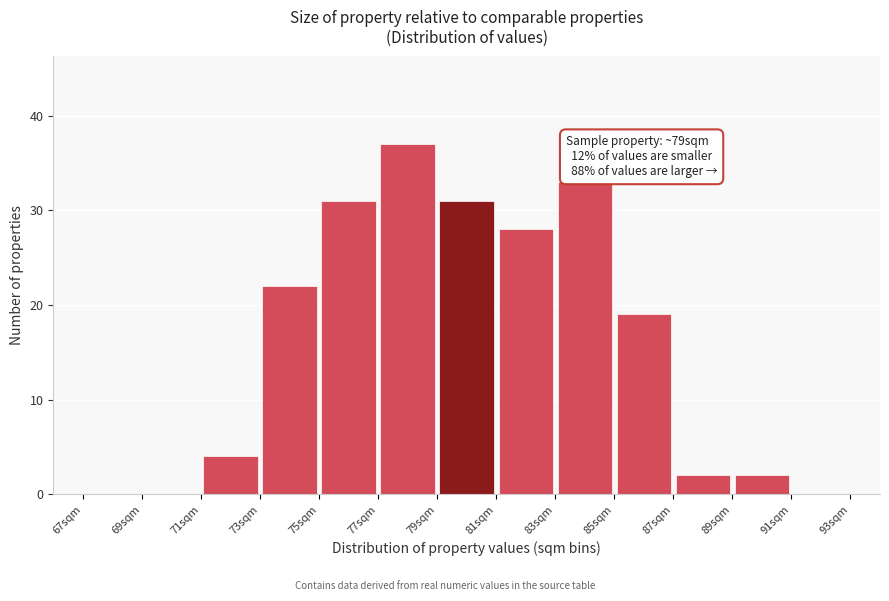

Over which range of the x-axis is the bar tallest?

77 to 79